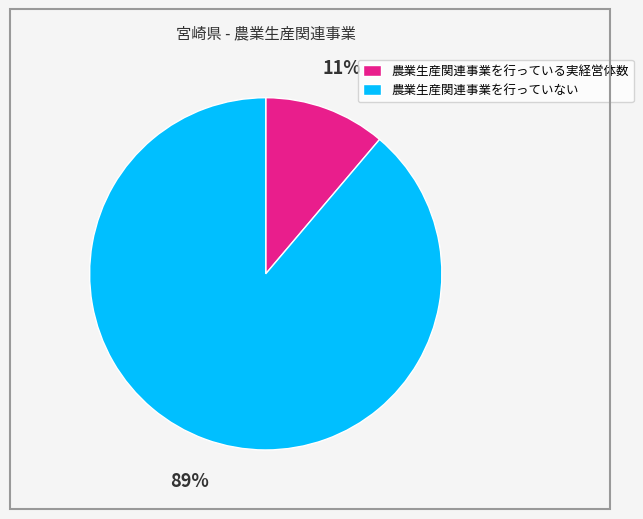

What is the smallest slice in the pie chart?

農業生産関連事業を行っている実経営体数